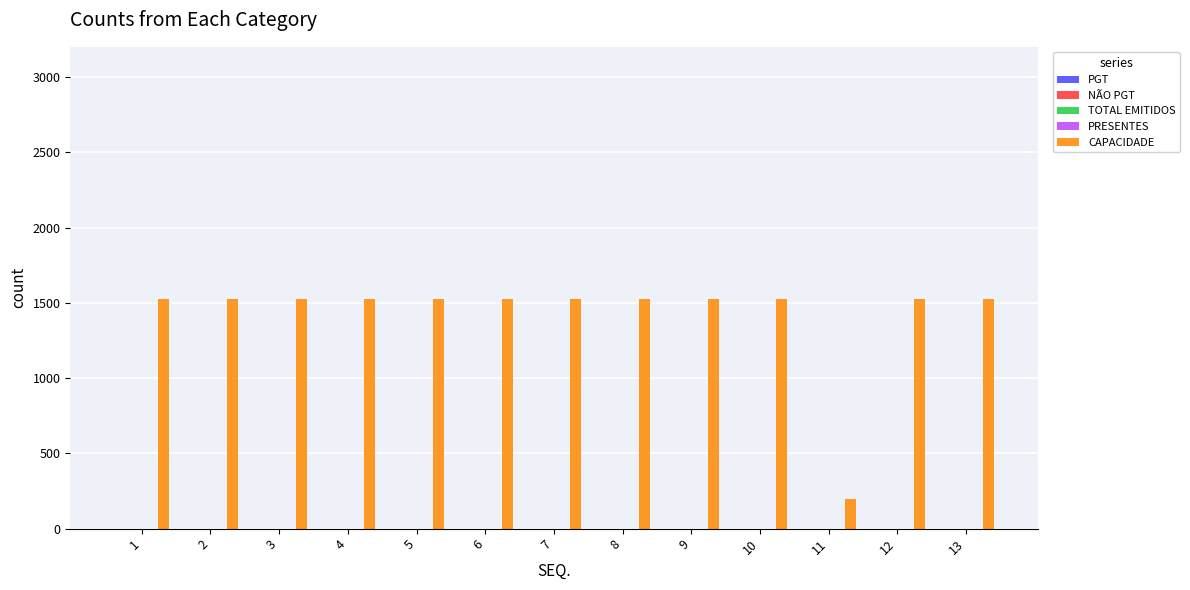

Reading left to right, what are all the values shown in this chart?

1523	1523	1523	1523	1523	1523	1523	1523	1523	1523	200	1523	1523